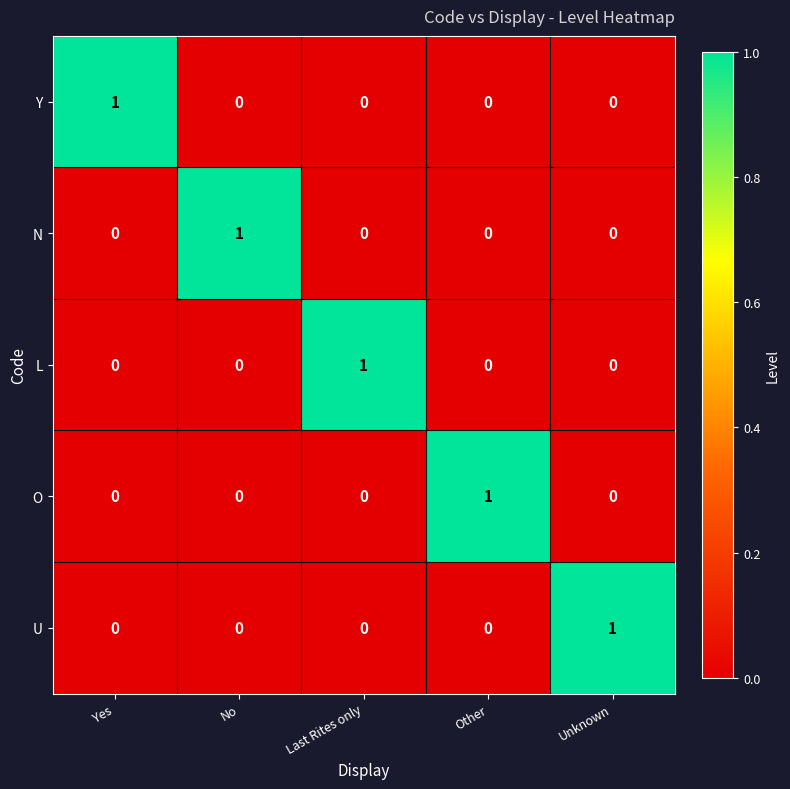

True or false: O has a value of 1 at Yes.

False